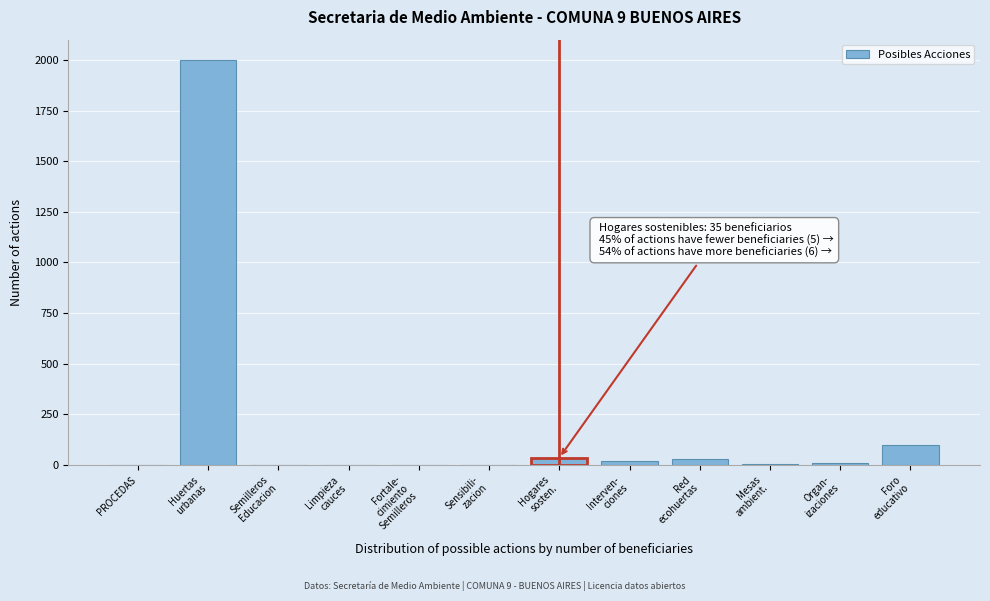

What is the maximum value shown in the chart?

2000